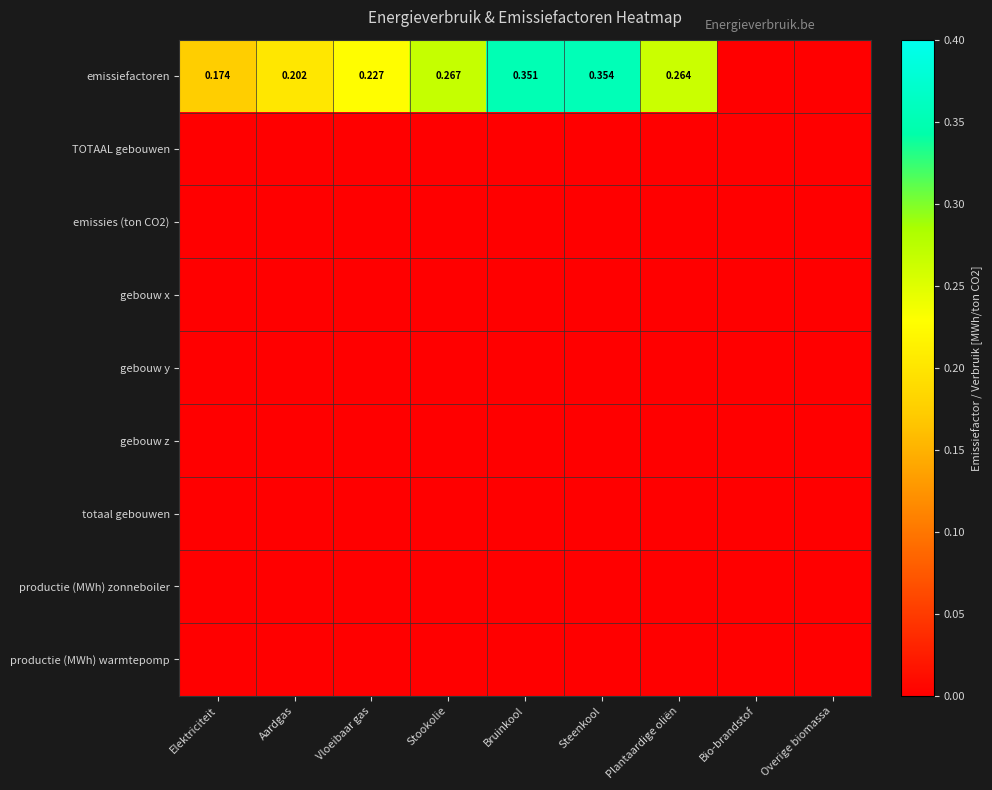

What is the difference between the emissiefactoren values at Bio-brandstof and Steenkool?

0.4